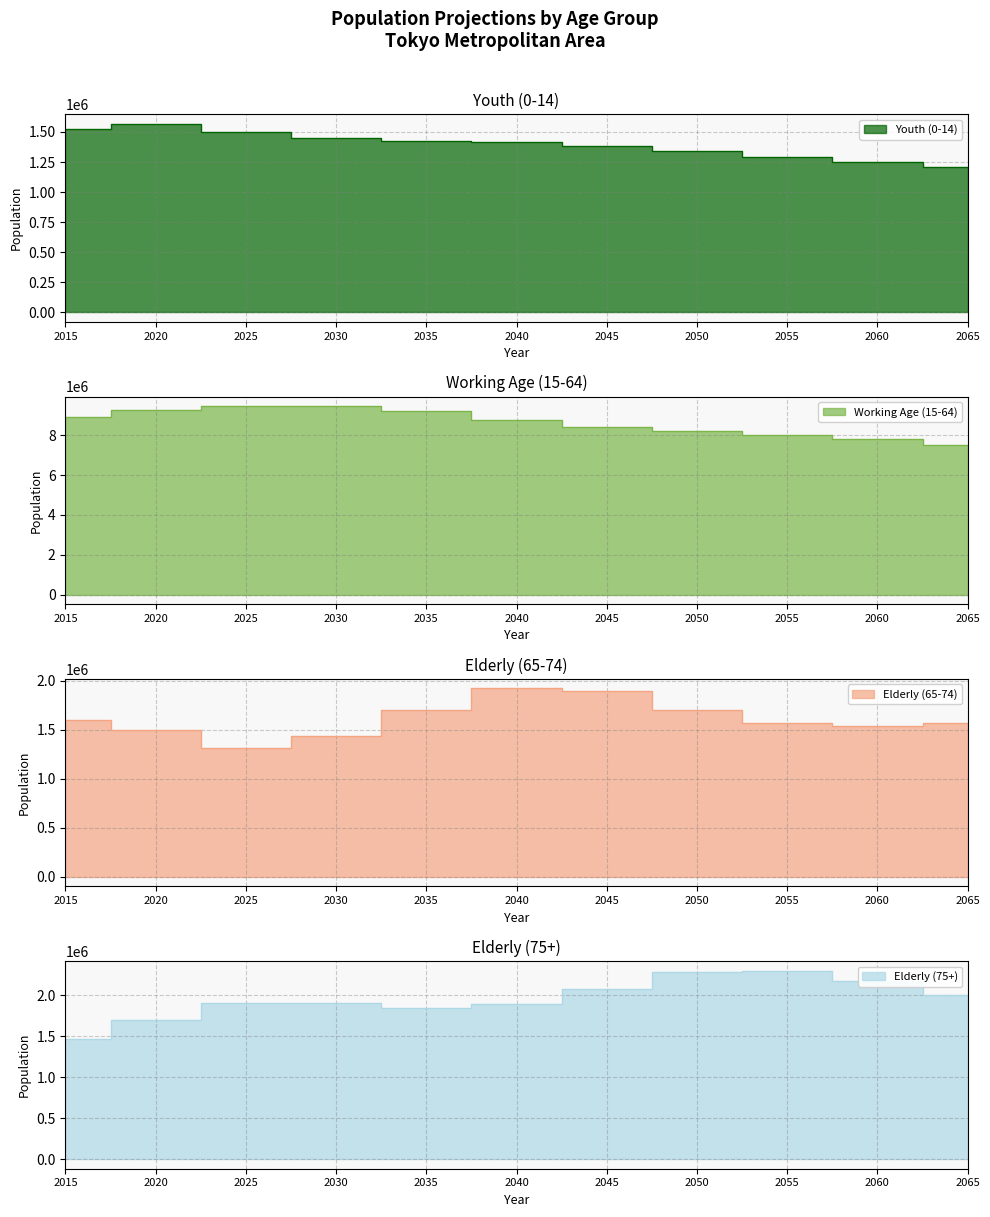

Which has a higher value, 2030 or 2025?

2025